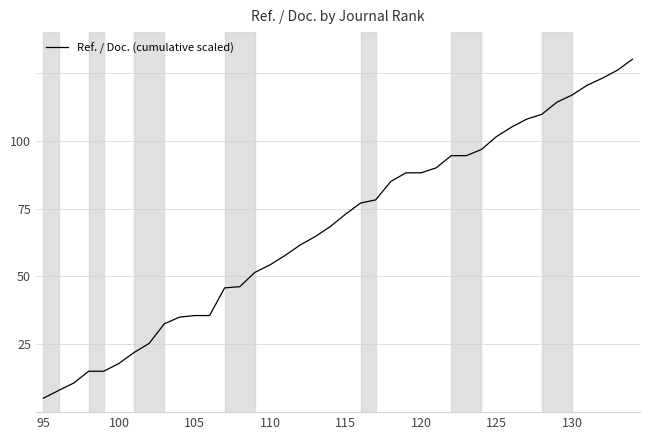

What is the minimum value shown in the chart?

5.1